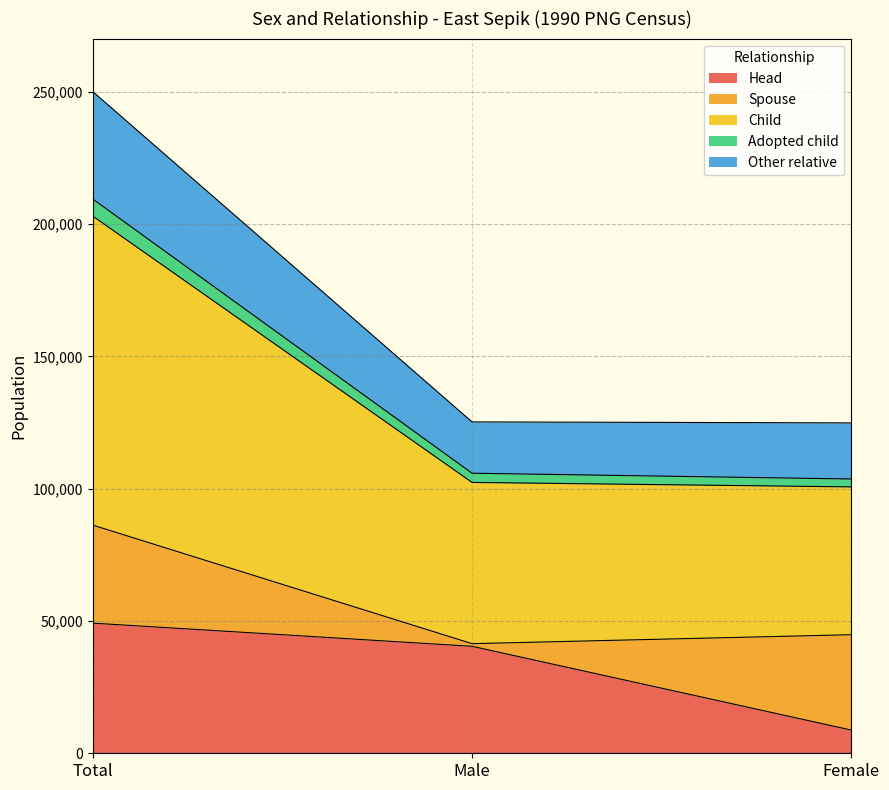

Rank the categories by Head value from lowest to highest.

Female, Male, Total